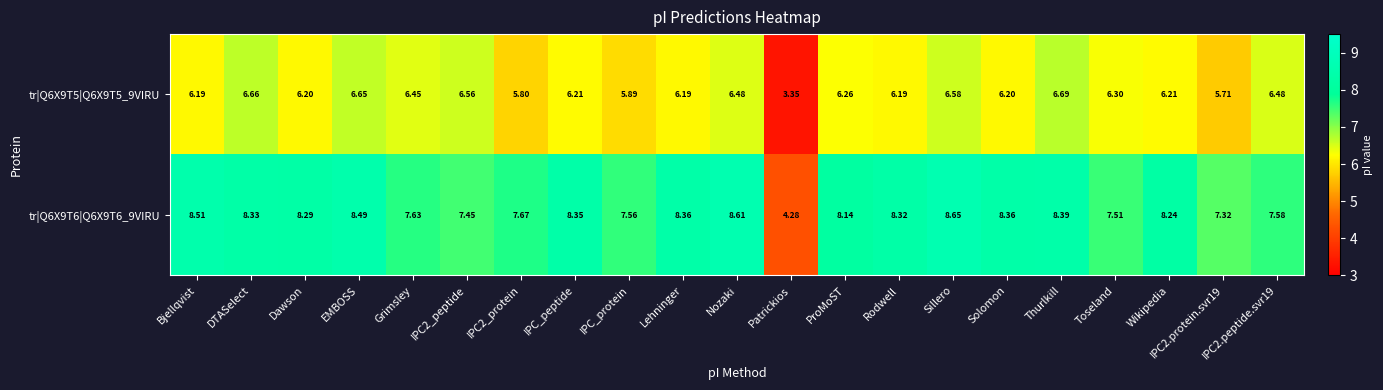

Where does the tr|Q6X9T6|Q6X9T6_9VIRU series first go above 8?

Bjellqvist